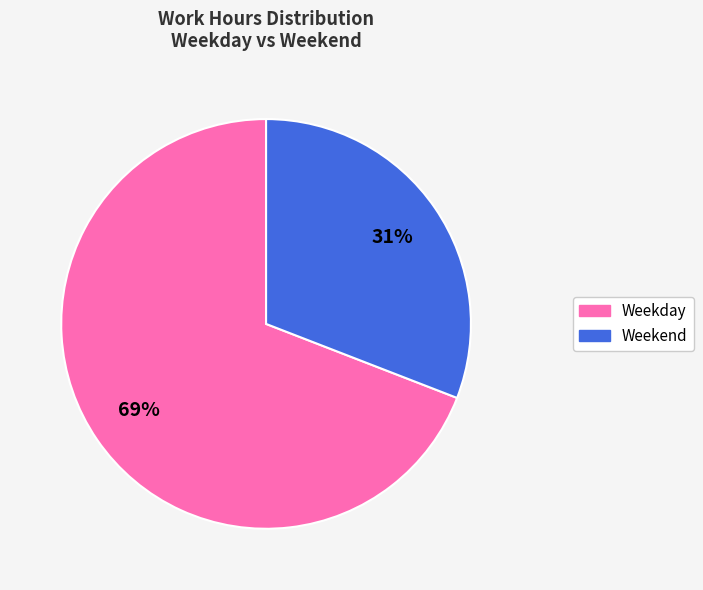

How many slices are in this pie chart?

2